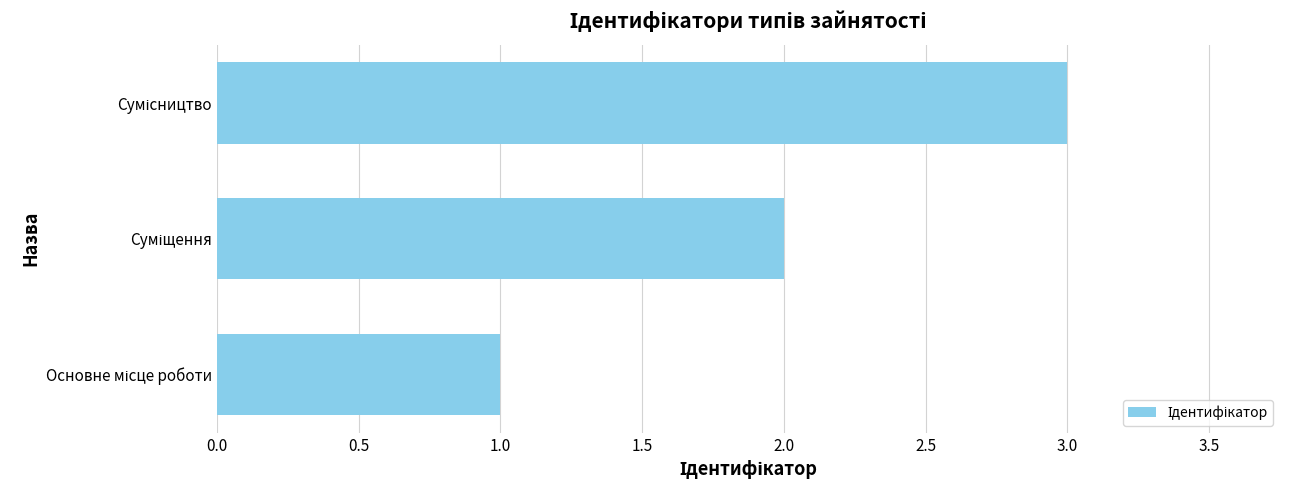

Does the chart contain any negative values?

No